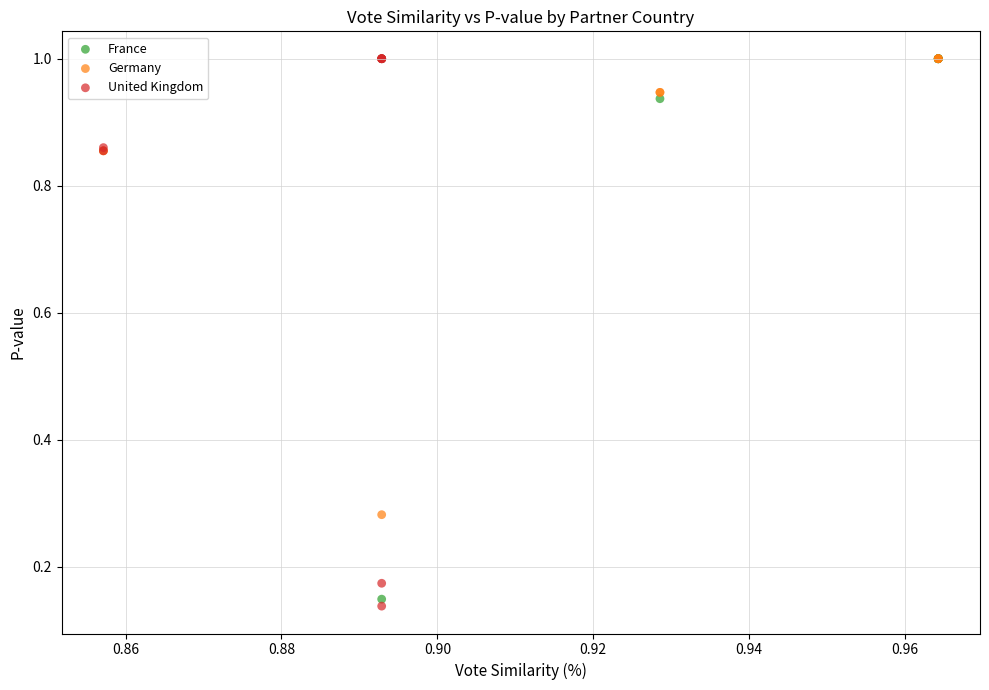

Which series has the widest spread of Y values?

United Kingdom